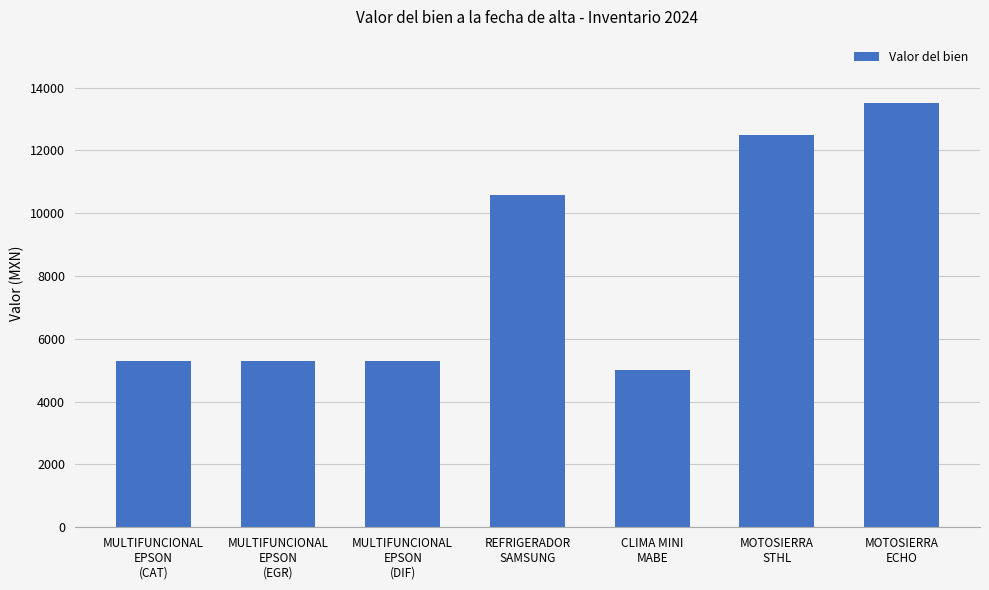

What is the change in value from MULTIFUNCIONAL
EPSON
(CAT) to CLIMA MINI
MABE?

-285.5